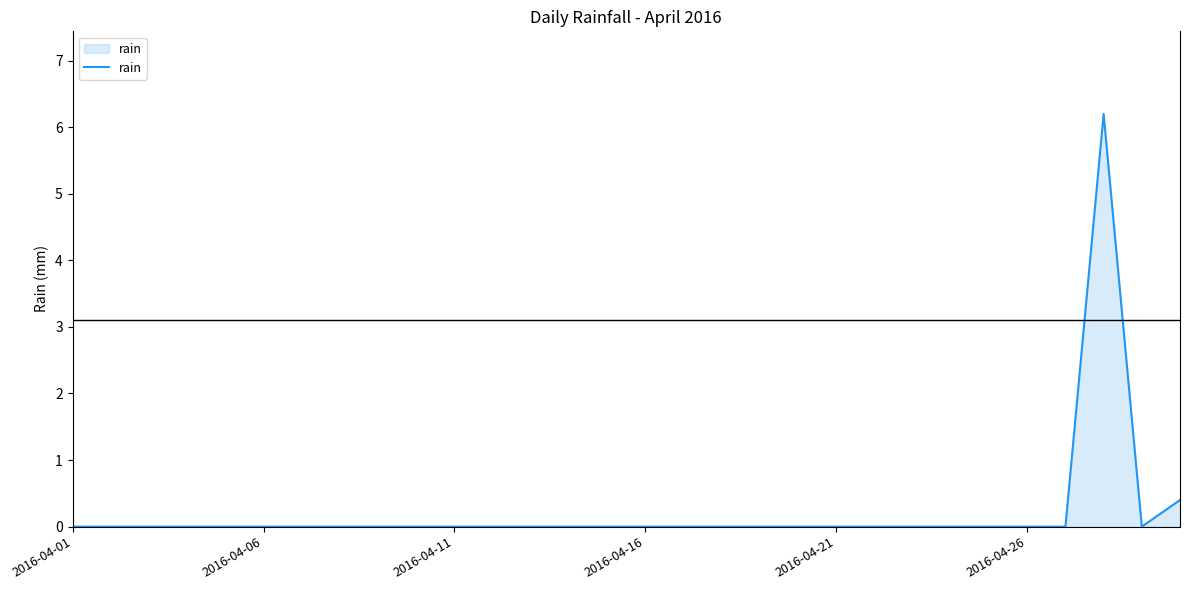

What is the greatest value displayed?

6.2